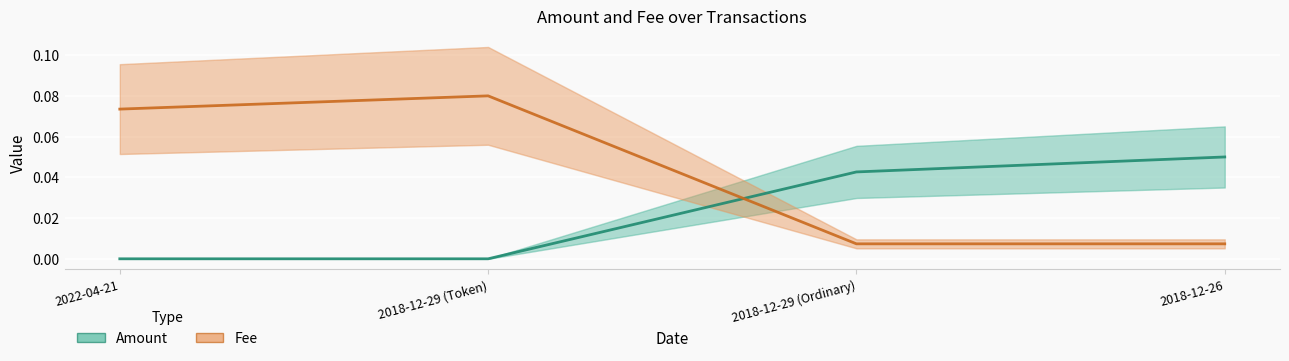

At which label does Amount reach its minimum?

2018-12-29 (Token)